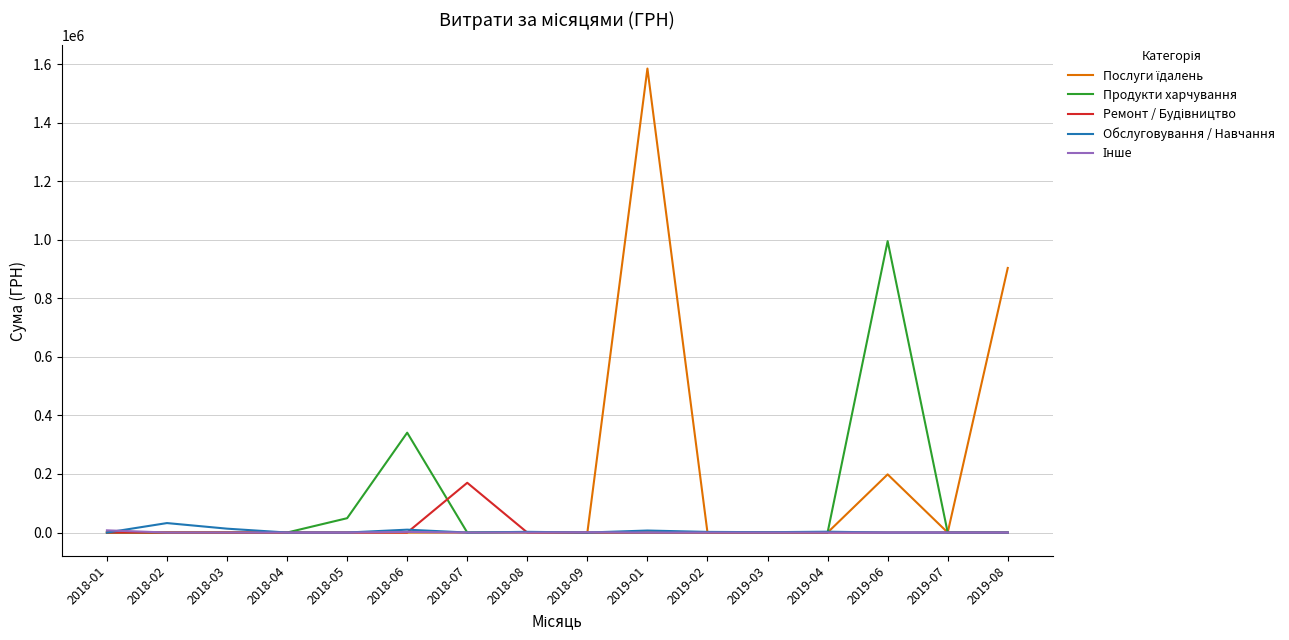

Between 2018-04 and 2019-06, which series saw the biggest shift?

Продукти харчування